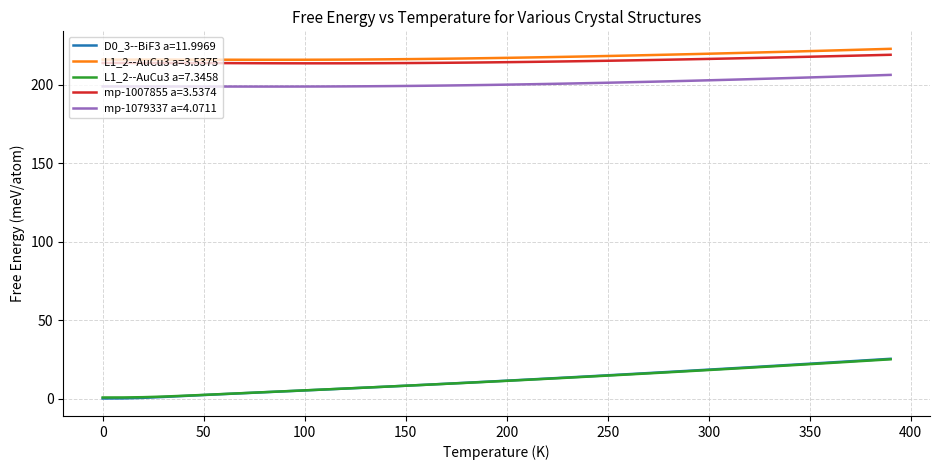

At how many categories does at least one series exceed 183?

40